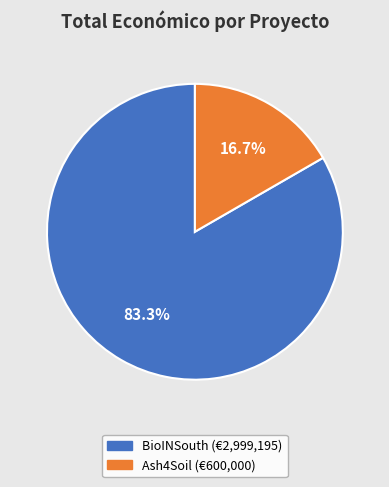

Does any single category account for the majority?

Yes